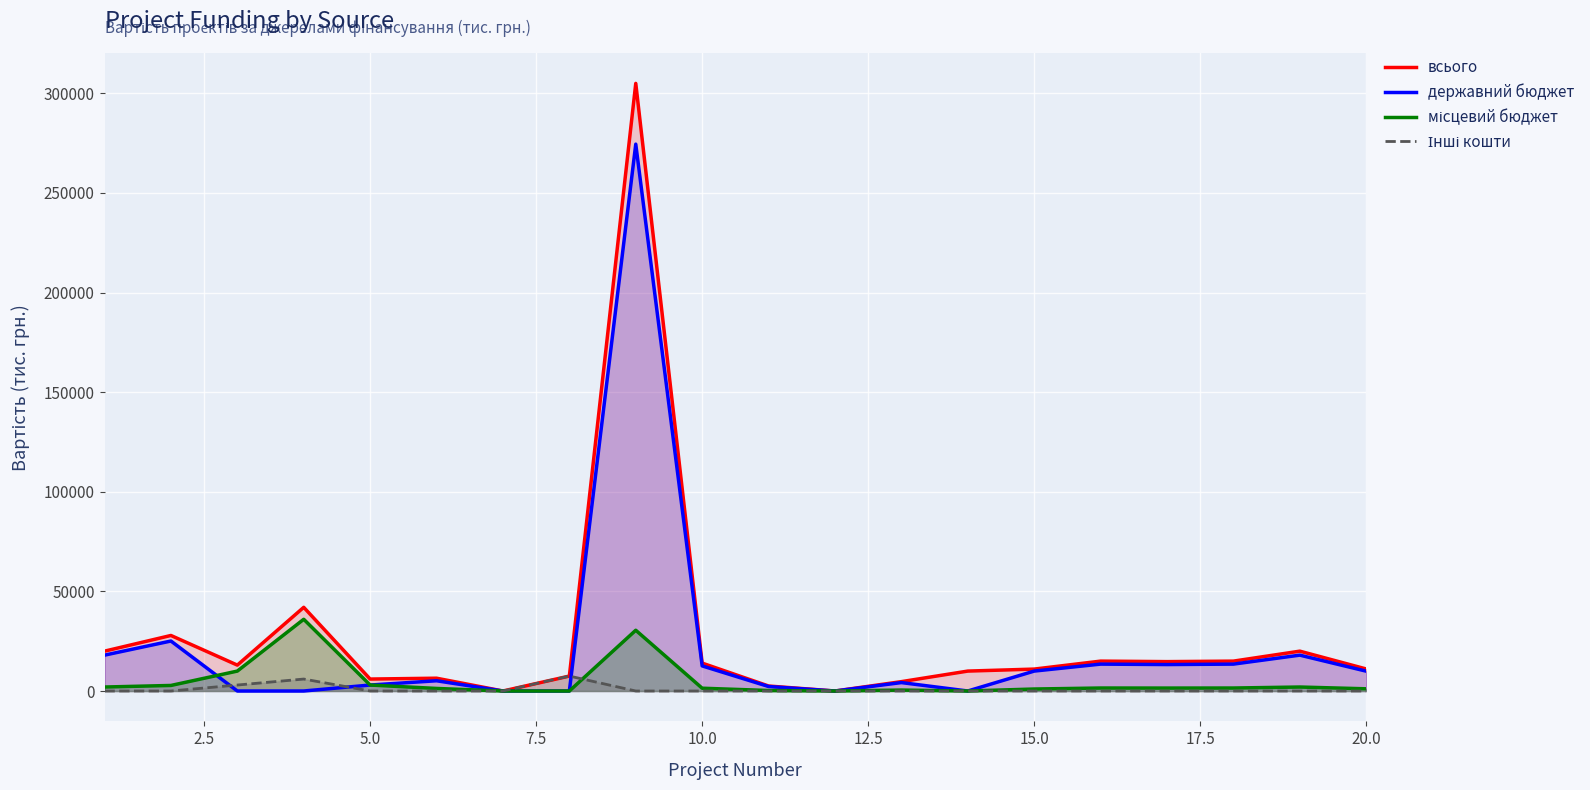

Which series has the widest spread of values?

всього